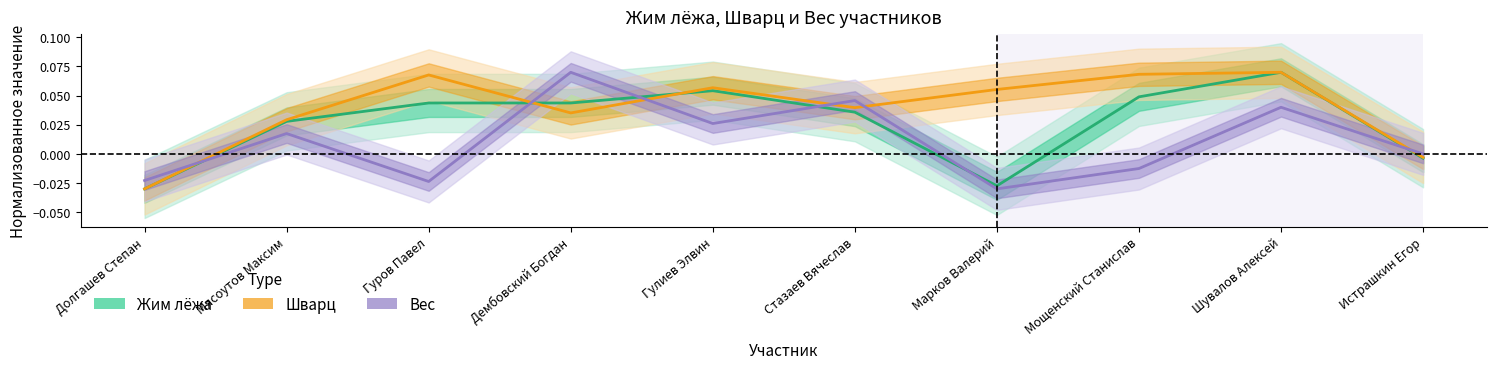

Where is Шварц nearest to the value 0?

Истрашкин Егор